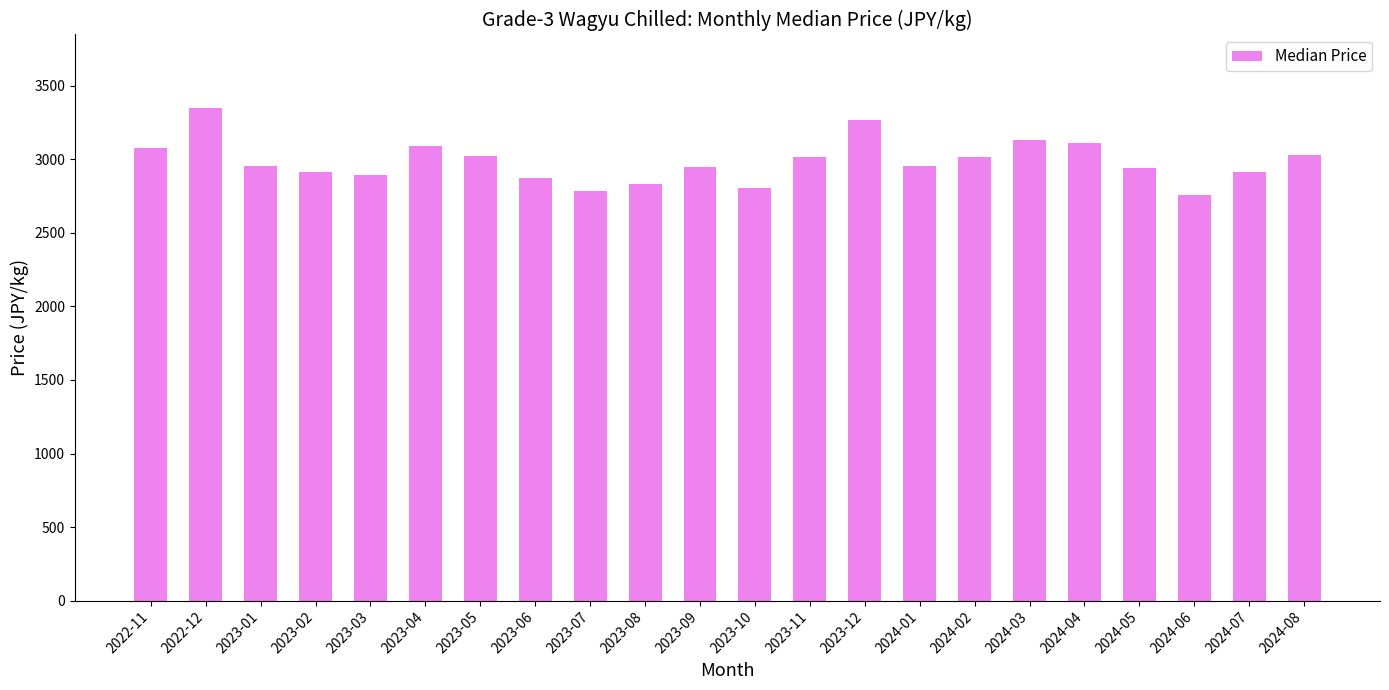

What is the difference between the maximum and second lowest values?

561